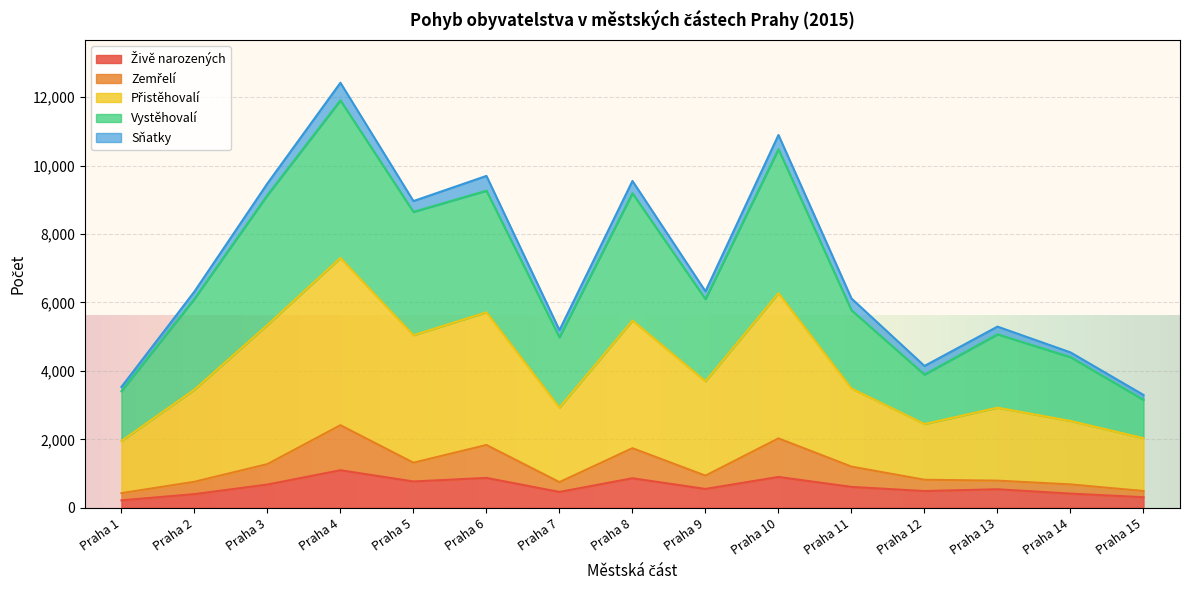

At which category is the sum across all series the highest?

Praha 4